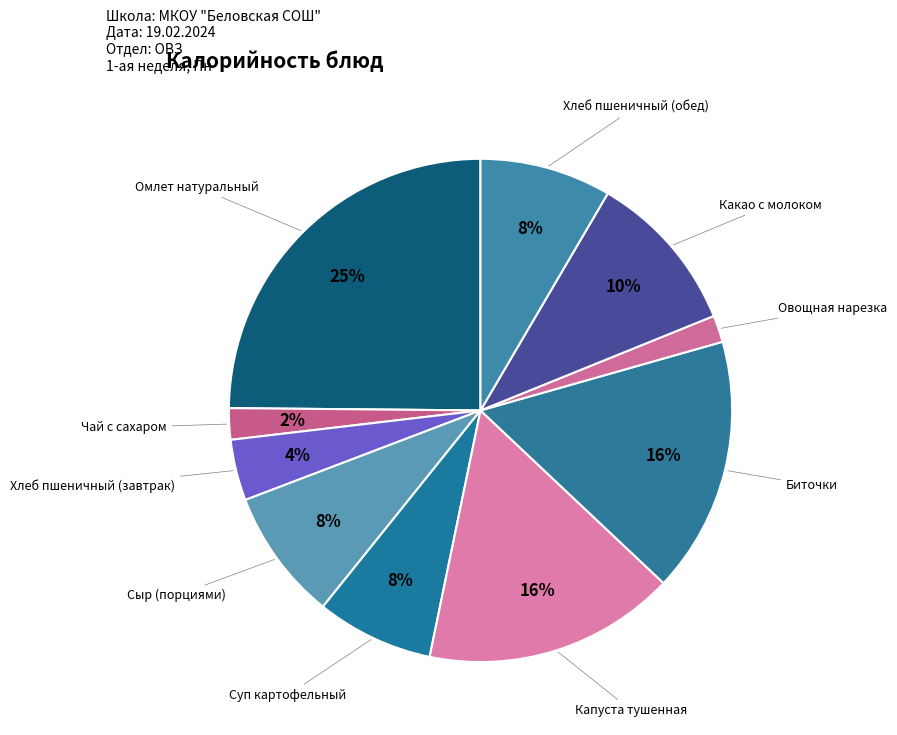

To the nearest percent, what is the average slice percentage?

10%